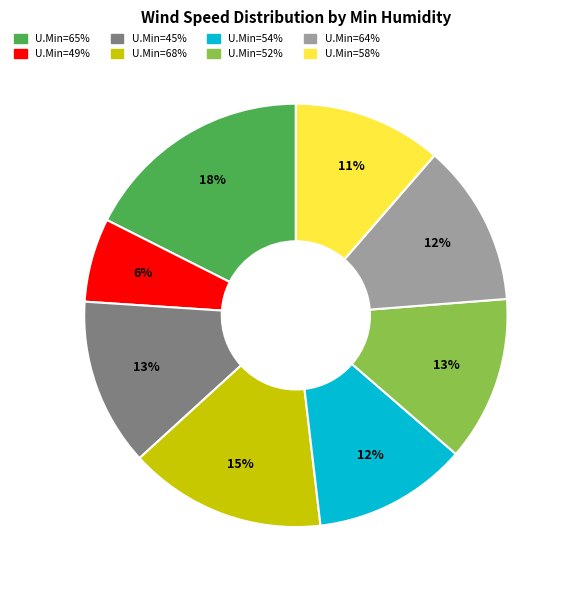

Does any single category account for the majority?

No